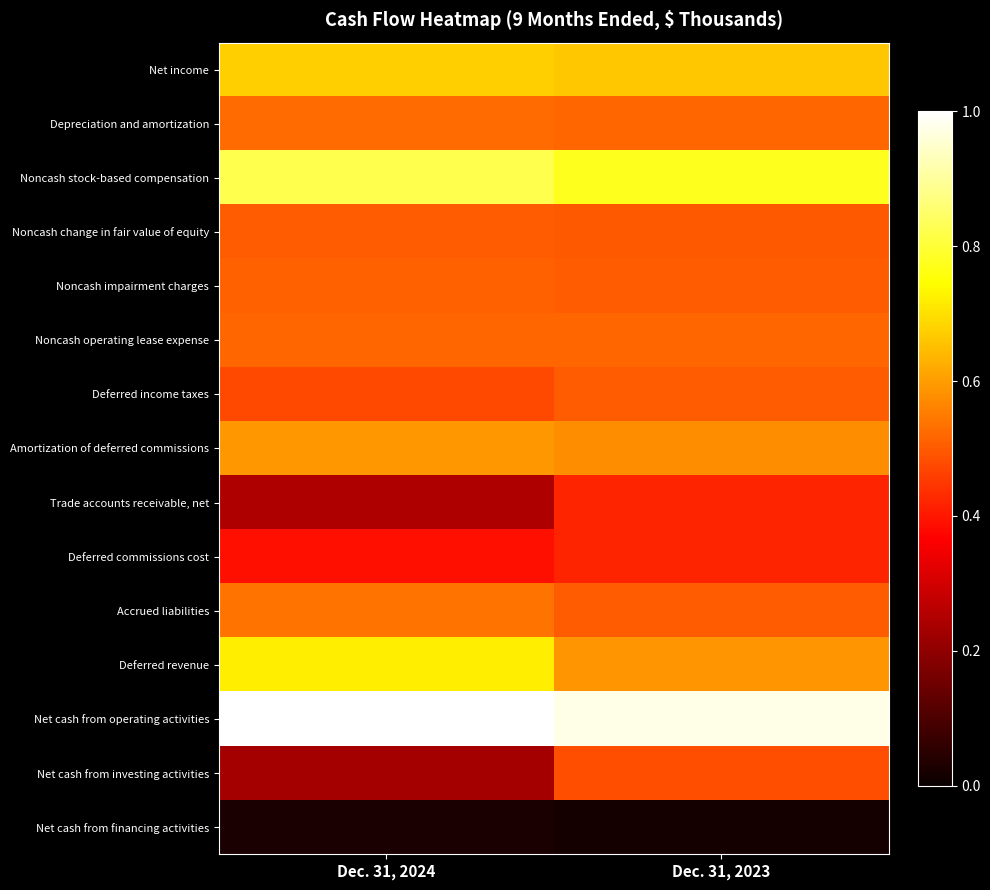

What is the total value across all series at Dec. 31, 2023?

8.0